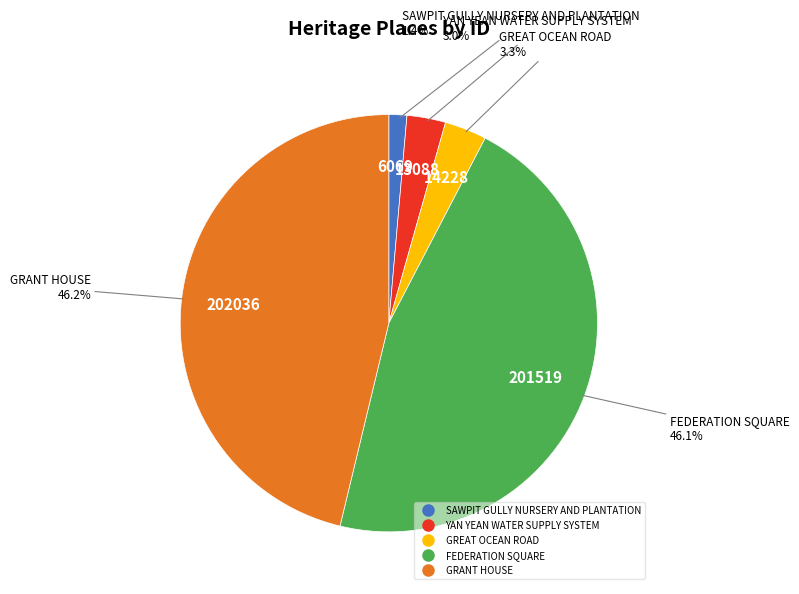

To the nearest percent, what portion does YAN YEAN WATER SUPPLY SYSTEM represent?

3%